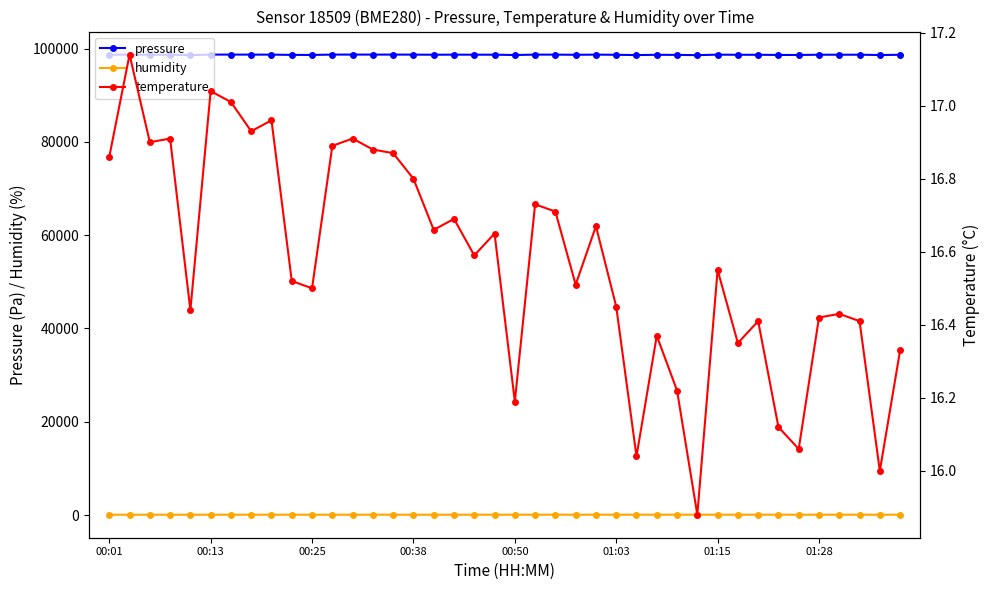

True or false: pressure has more than 1 points higher than both neighbors.

True